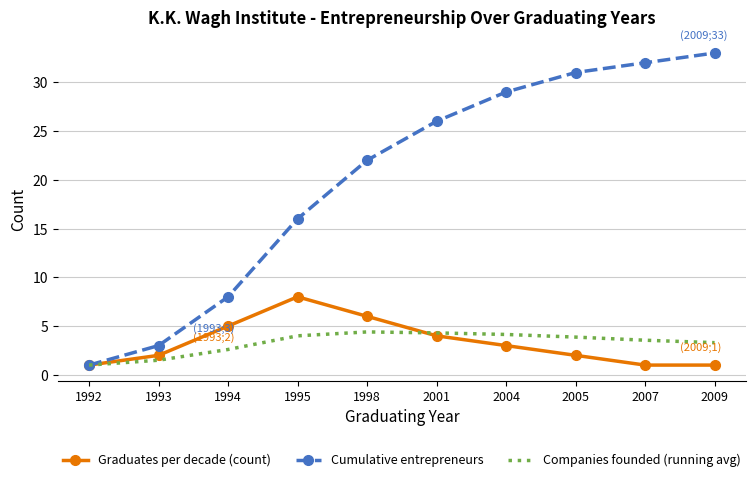

Rank the series by their maximum value, from highest to lowest.

Cumulative entrepreneurs, Graduates per decade (count), Companies founded (running avg)